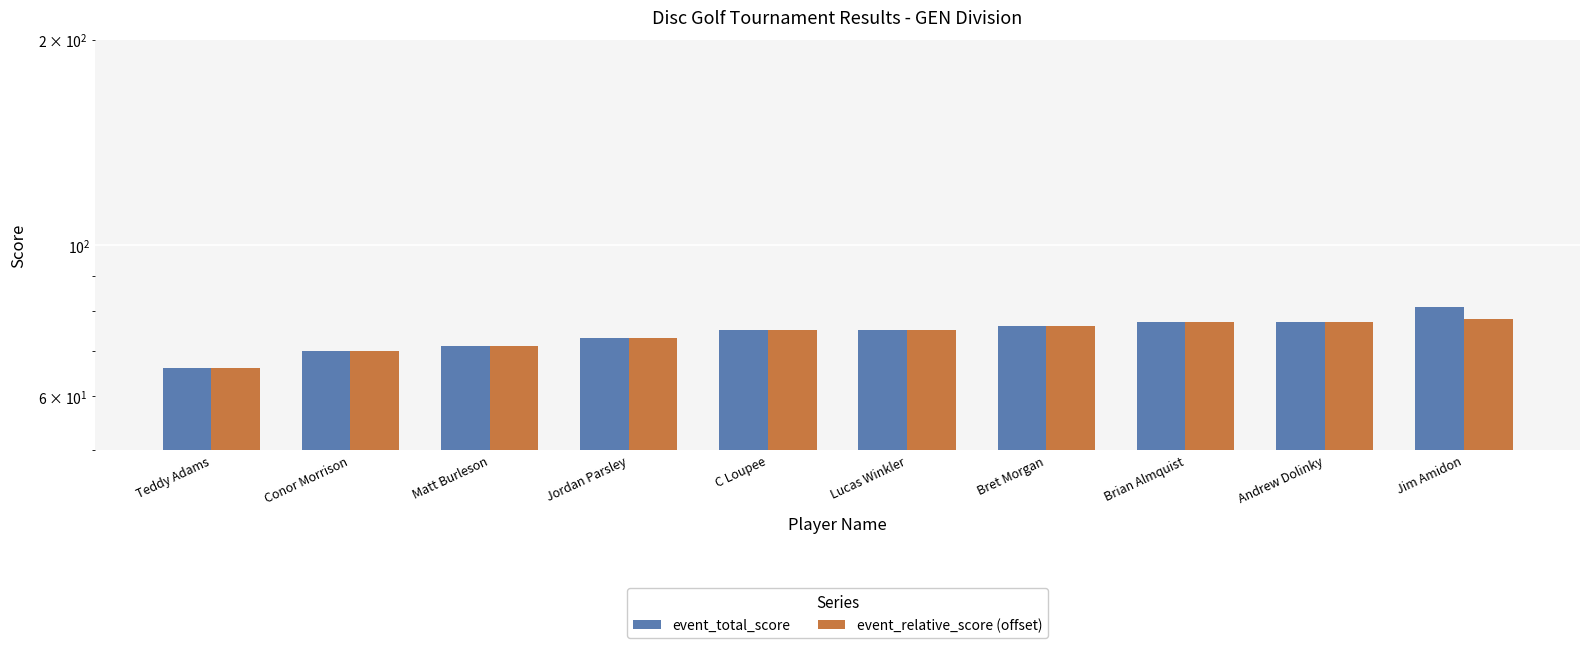

Is the value of event_relative_score (offset) at Jim Amidon greater than the value of event_total_score at C Loupee?

Yes